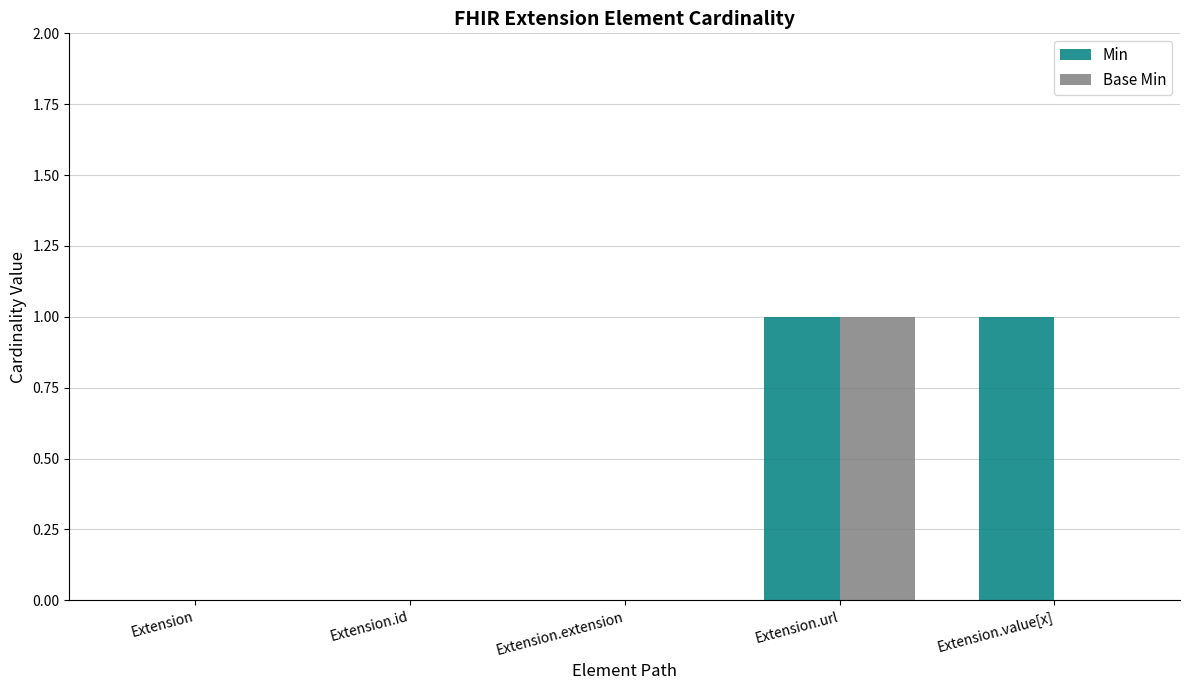

The value of Min at Extension.extension is 1. True or false?

False